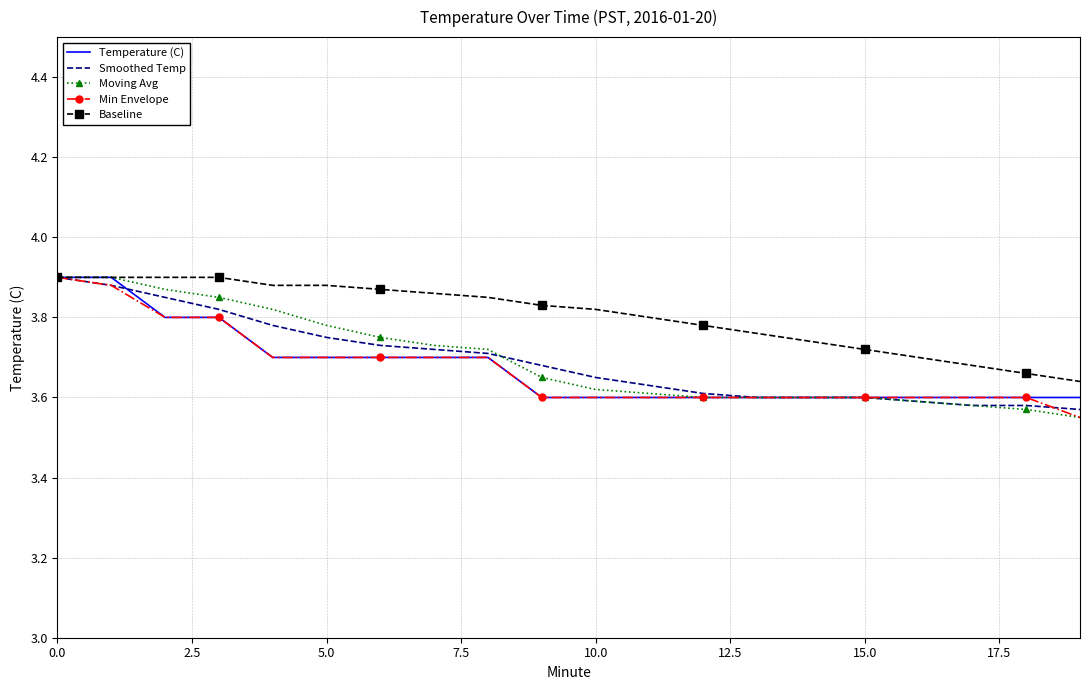

Which series has the largest total across all categories?

Baseline